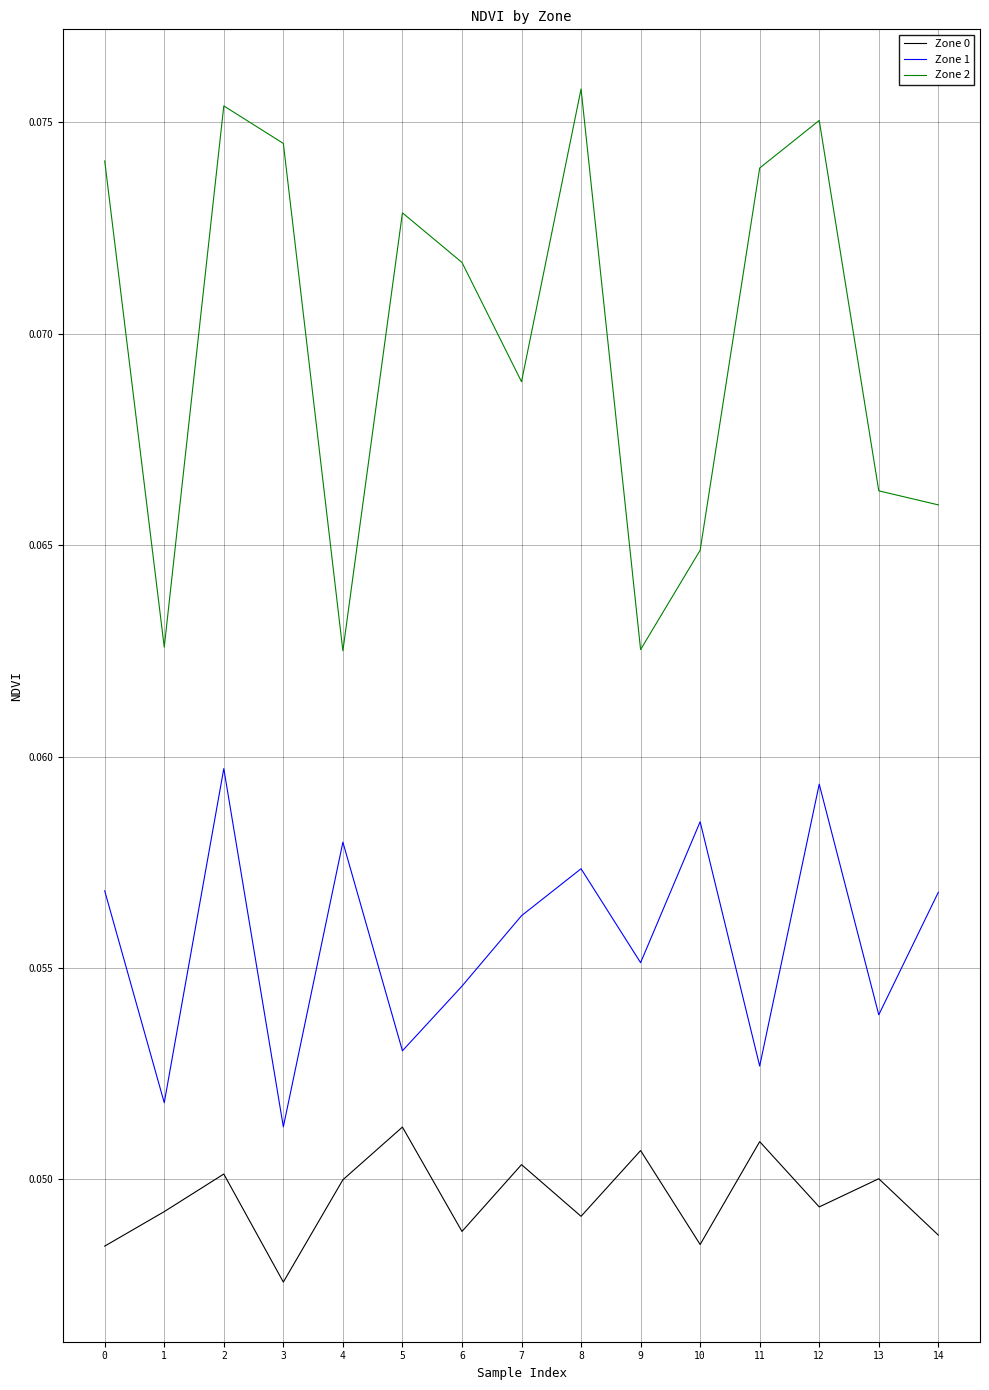

Which category has the lowest value in the Zone 0 series?

3